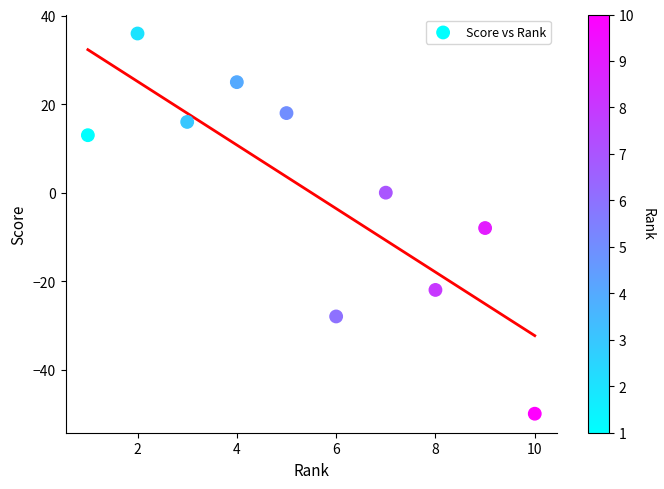

What is the range of X values (max minus min)?

9